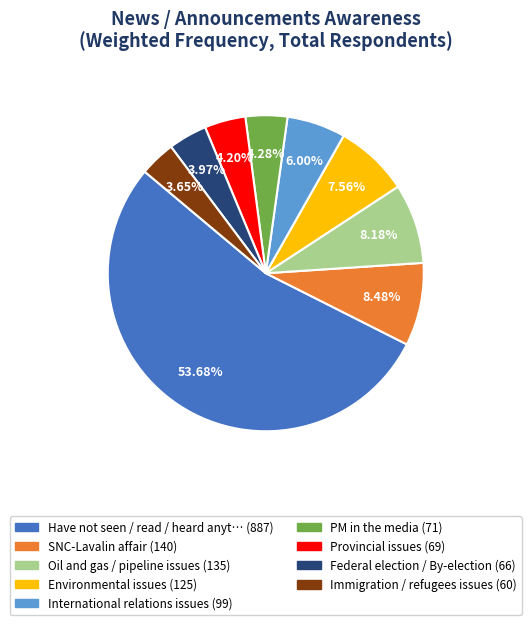

To the nearest percent, what is the difference between the largest and smallest slice percentages?

50%